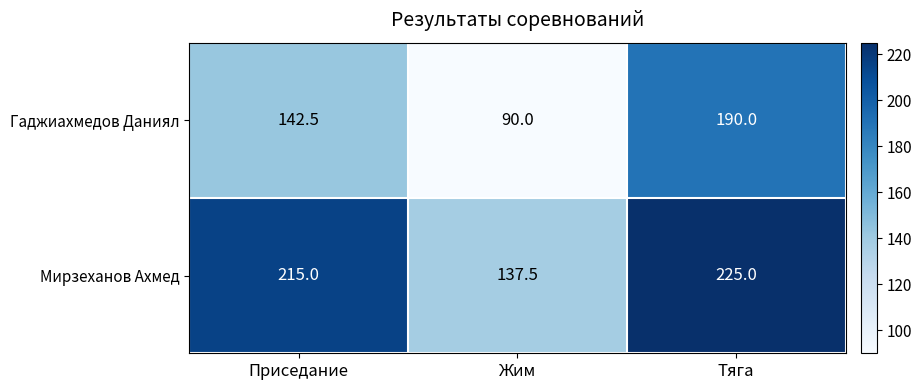

At which label does Гаджиахмедов Даниял reach its peak?

Тяга